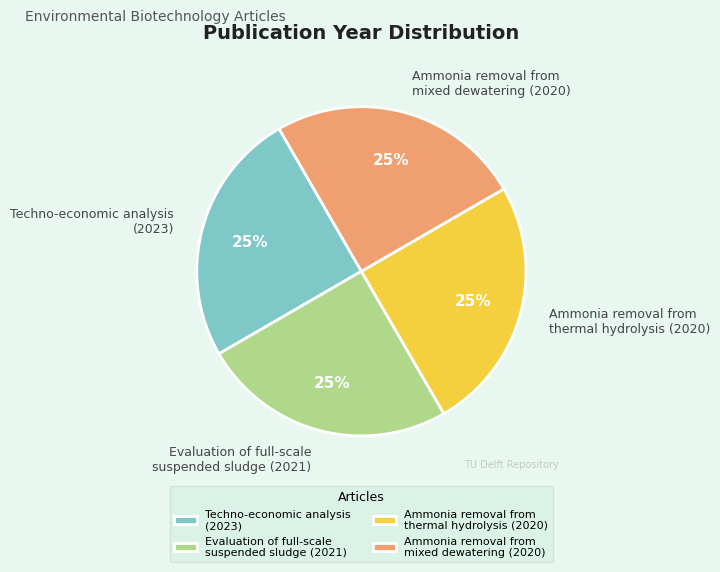

Approximately how many times larger is the value at Ammonia removal from thermal hydrolysis (2020) compared to Ammonia removal from mixed dewatering (2020)?

1.0